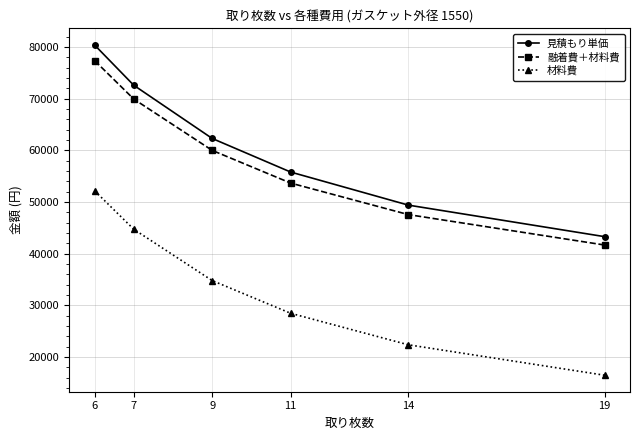

What is the sum of the 見積もり単価 values at 9 and 11?

118100